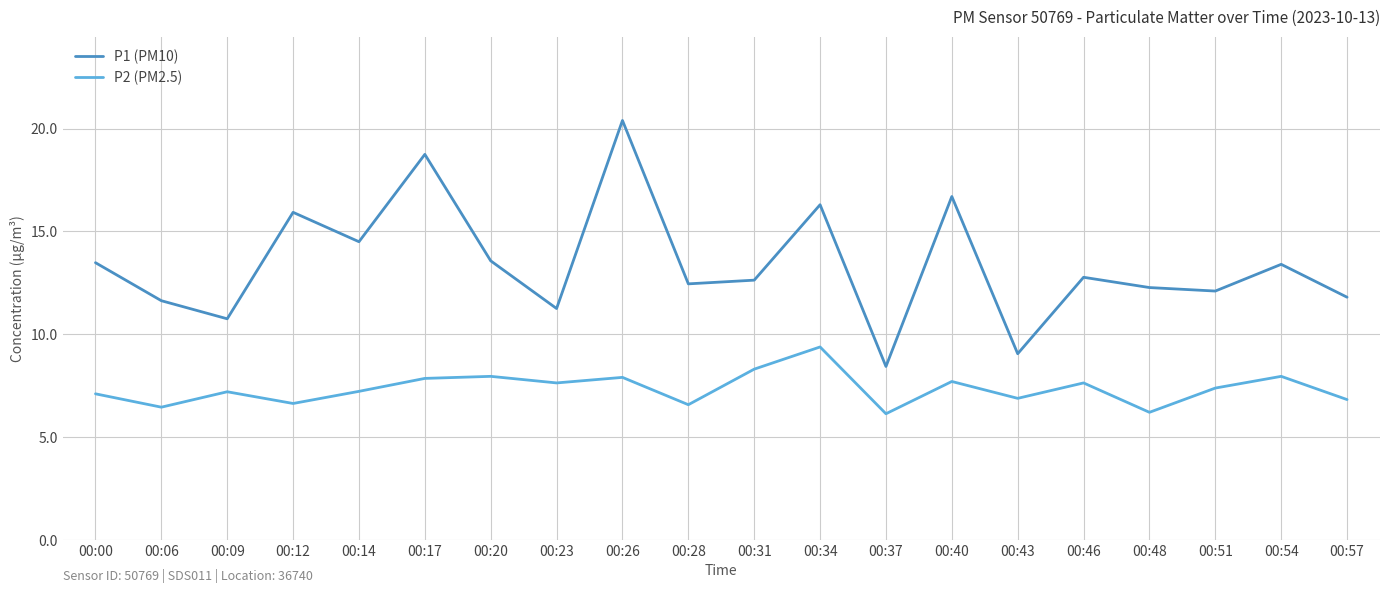

Rank the series by their maximum value, from lowest to highest.

P2 (PM2.5), P1 (PM10)